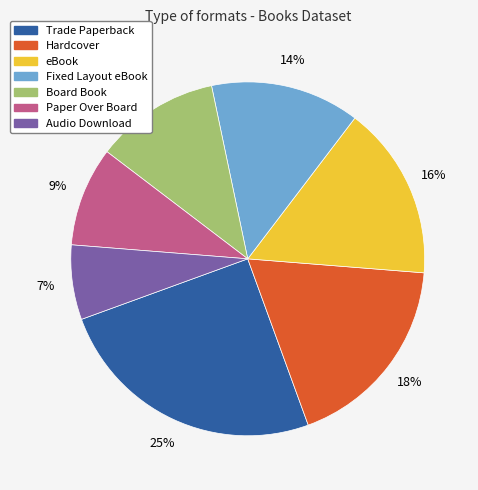

Which slice is the smallest?

Audio Download